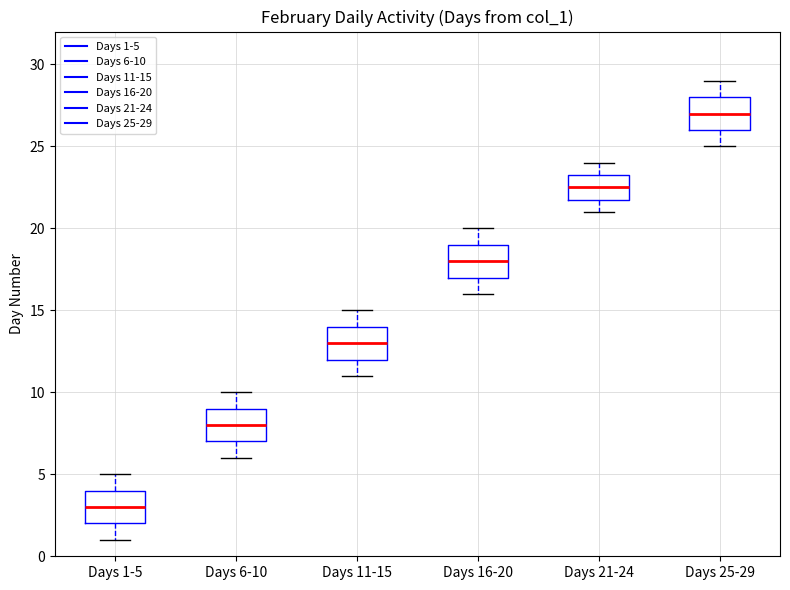

Which box has the lowest median line?

Days 1-5